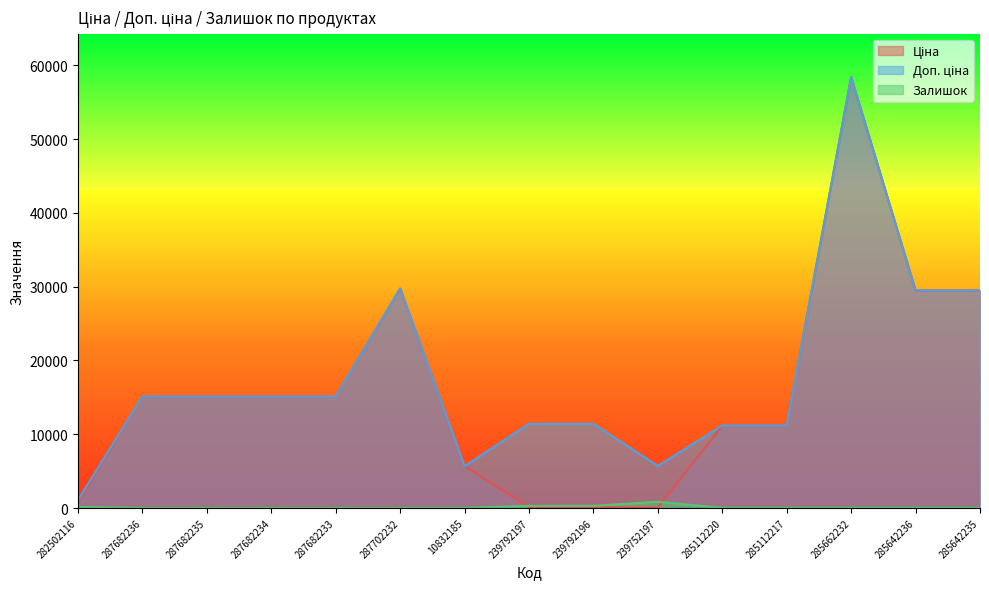

How many data points in Залишок are above 14?

6